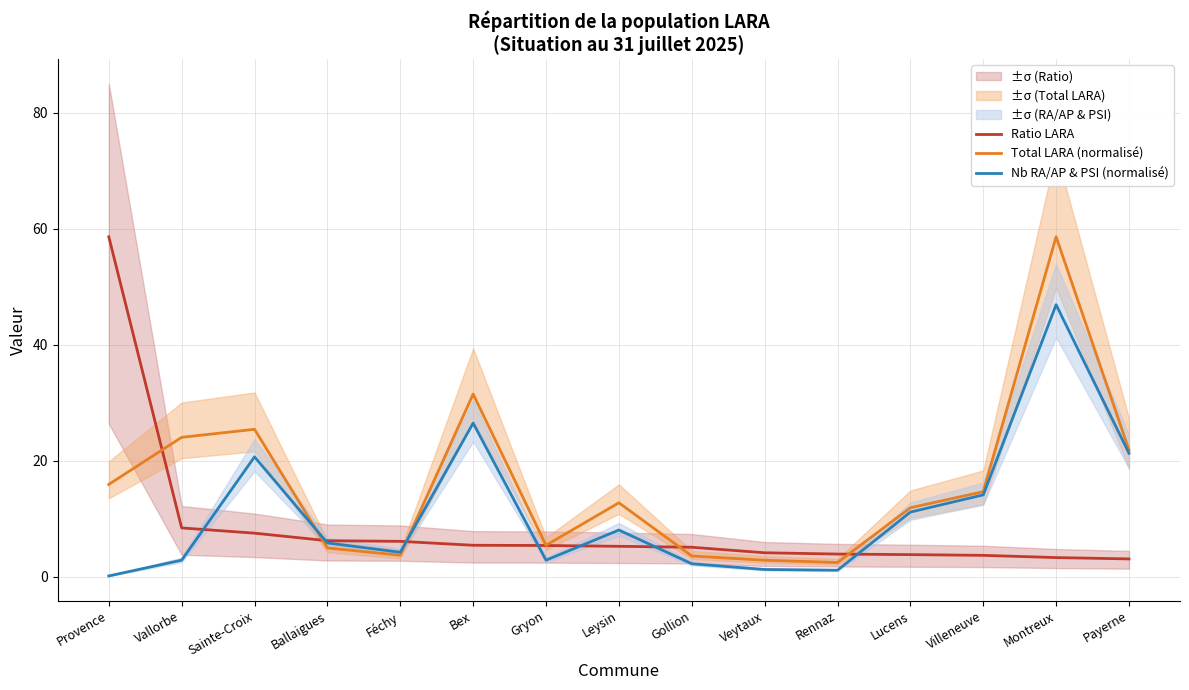

Is this an area chart (filled region under the line)?

No